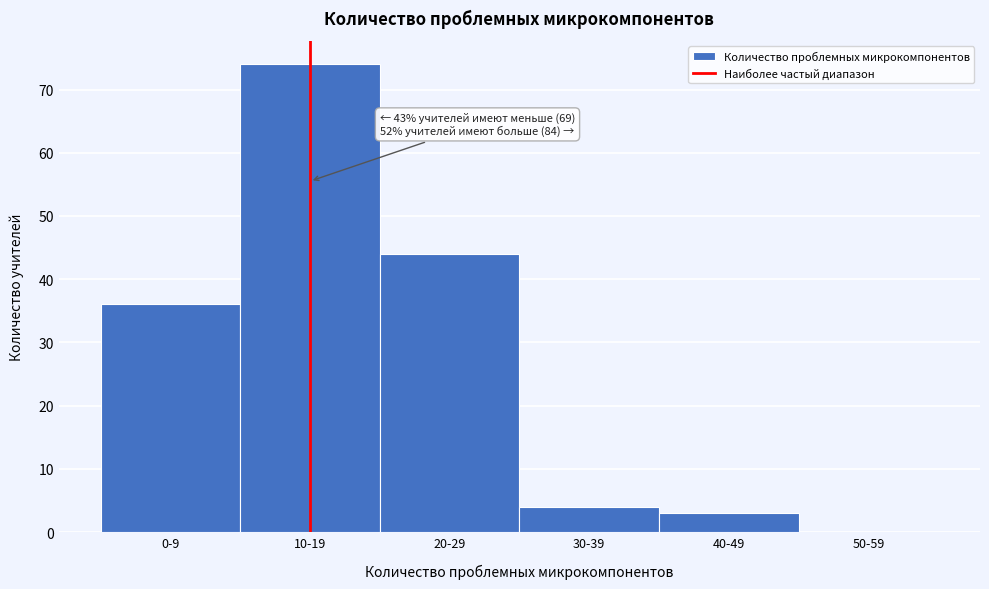

Reading right to left, extract all data points from this chart.

50-59=0	40-49=3	30-39=4	20-29=44	10-19=74	0-9=36